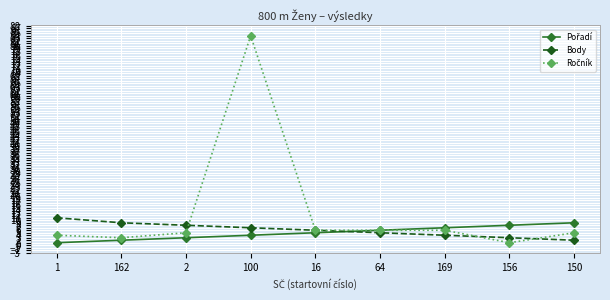

At which label does Body first exceed 6?

1